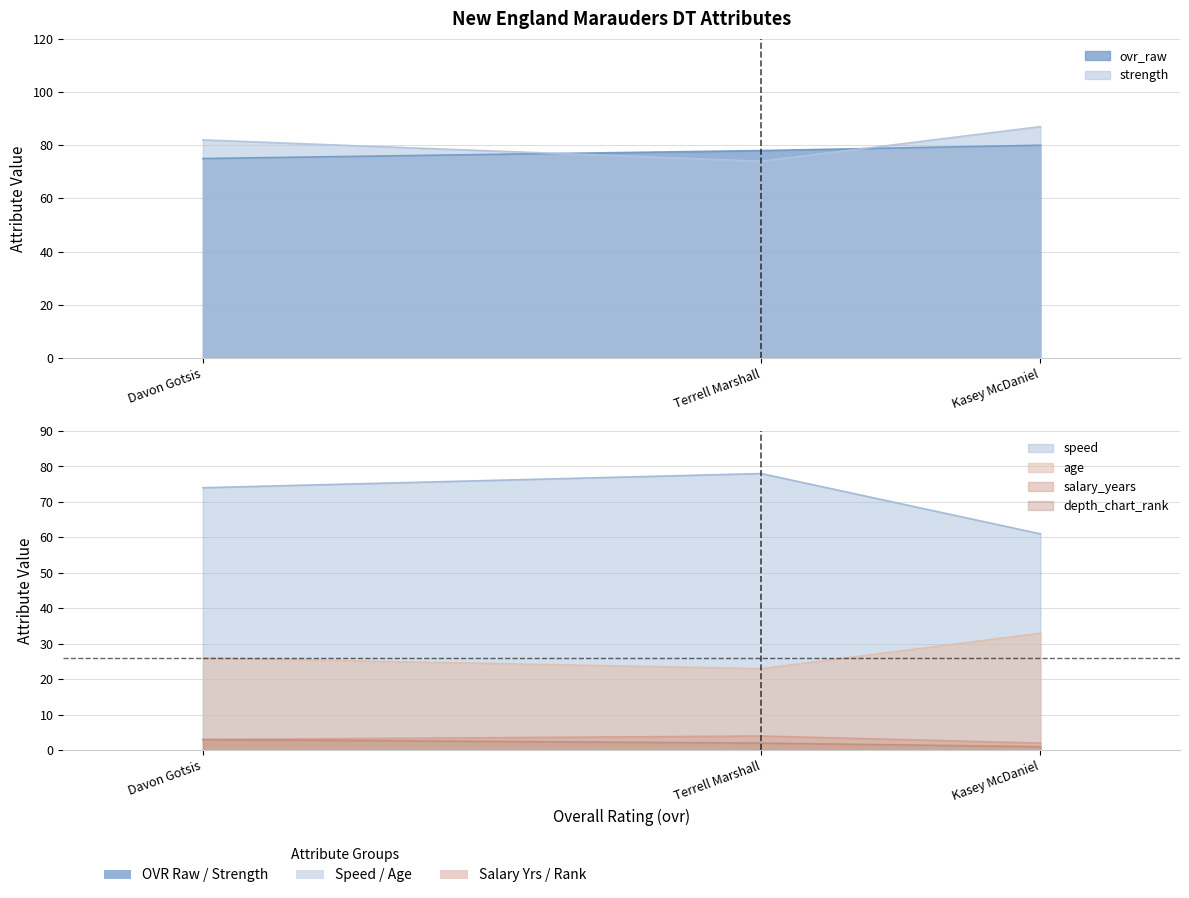

Which series has the widest spread of values?

speed